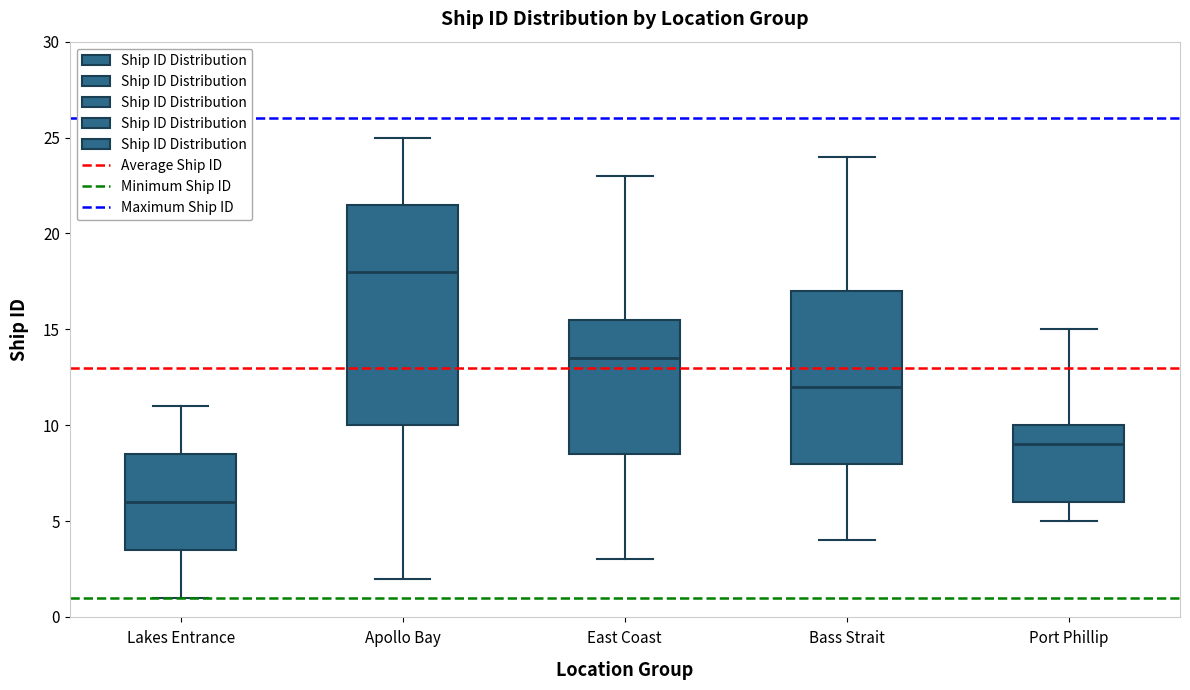

Reading left to right, read every box against the y-axis: the position of its median line, the range the box covers, and the ends of its whiskers. The values are not printed on the chart, so give them approximately, as read against the axis.

Lakes Entrance: median 6.0, box 3.5 to 8.5, whiskers 1.0 to 11.0
Apollo Bay: median 18.0, box 10.0 to 21.5, whiskers 2.0 to 25.0
East Coast: median 13.5, box 8.5 to 15.5, whiskers 3.0 to 23.0
Bass Strait: median 12.0, box 8.0 to 17.0, whiskers 4.0 to 24.0
Port Phillip: median 9.0, box 6.0 to 10.0, whiskers 5.0 to 15.0